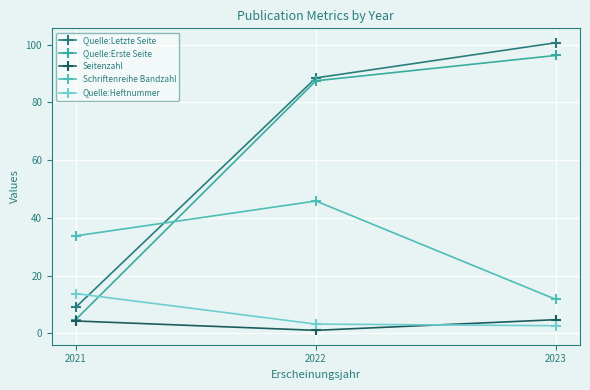

Is the value of Quelle:Letzte Seite at 2021 greater than the value of Quelle:Erste Seite at 2021?

Yes